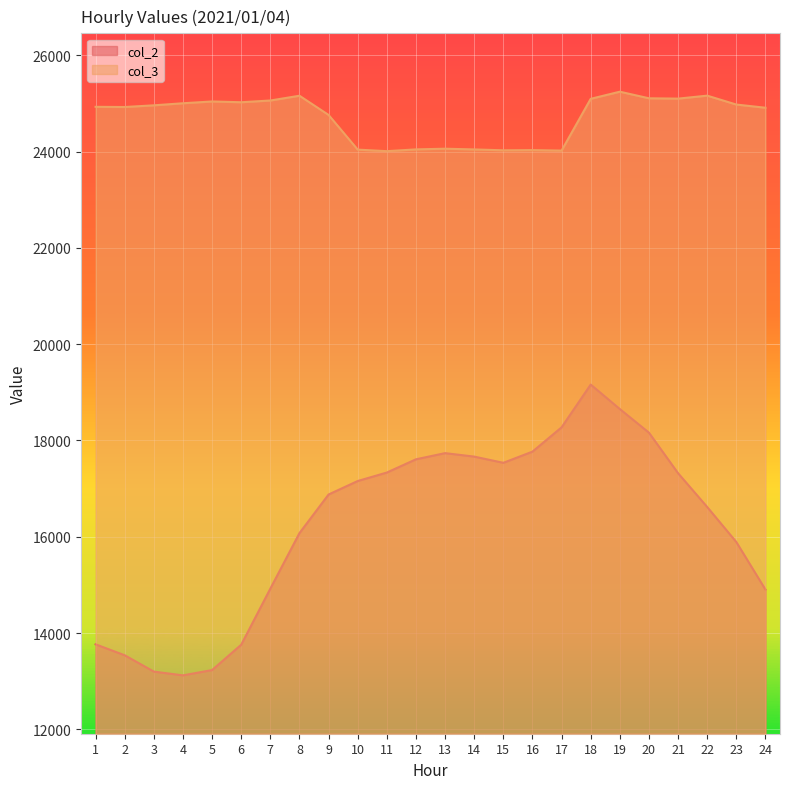

Which series changed the most between 8 and 18?

col_2